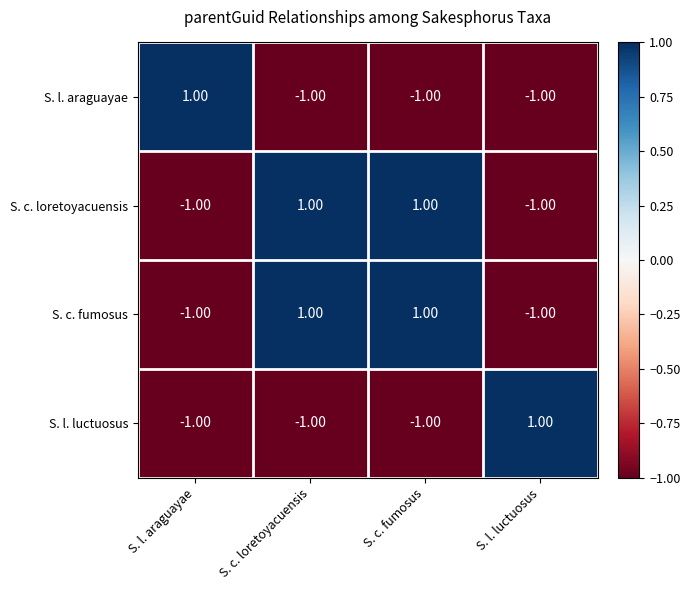

At how many categories does at least one series exceed 0?

4